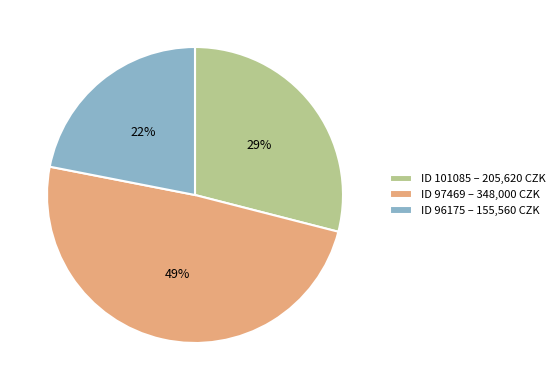

What percentage is the ID 96175 – 155,560 CZK slice, to the nearest percent?

22%